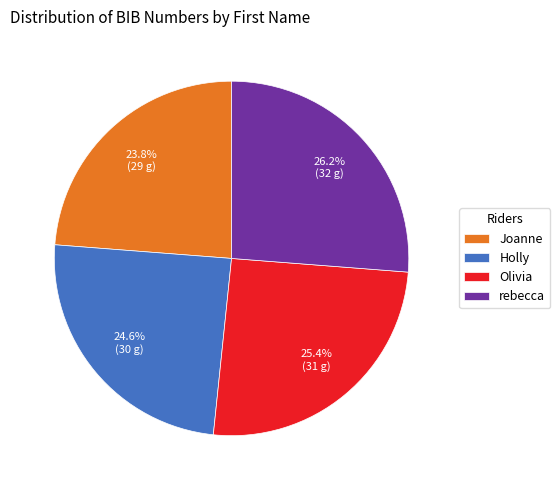

Which category has the smallest portion of the pie?

Joanne